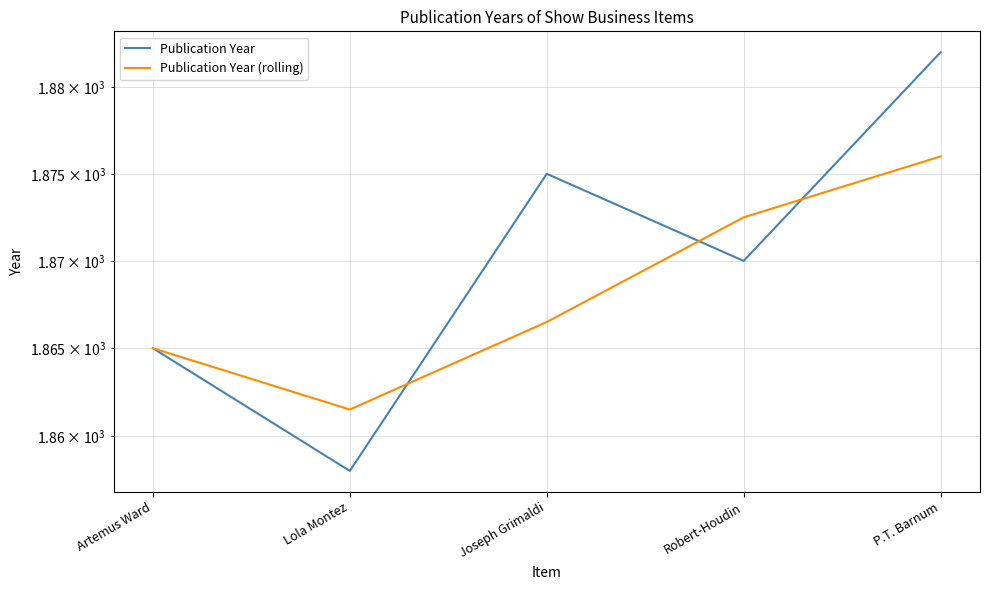

Which series has the largest total across all categories?

Publication Year